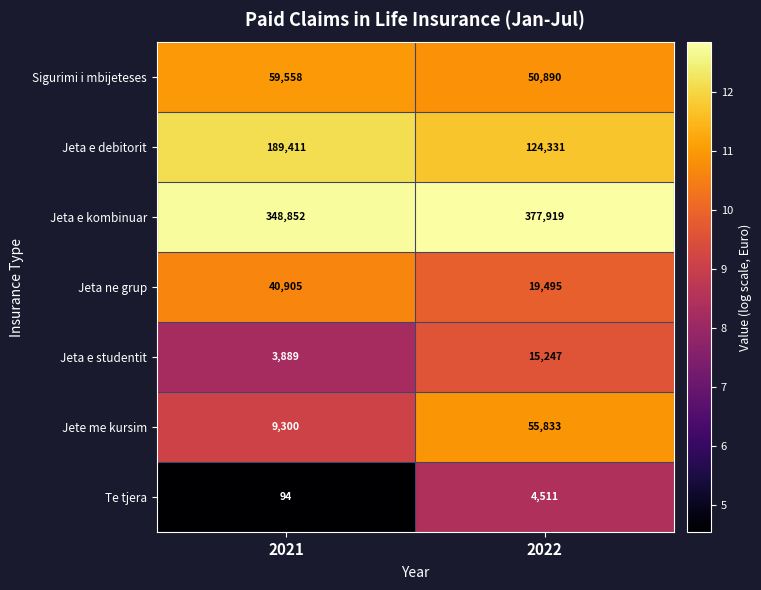

Is it true that Jete me kursim equals 9300 at 2021?

True